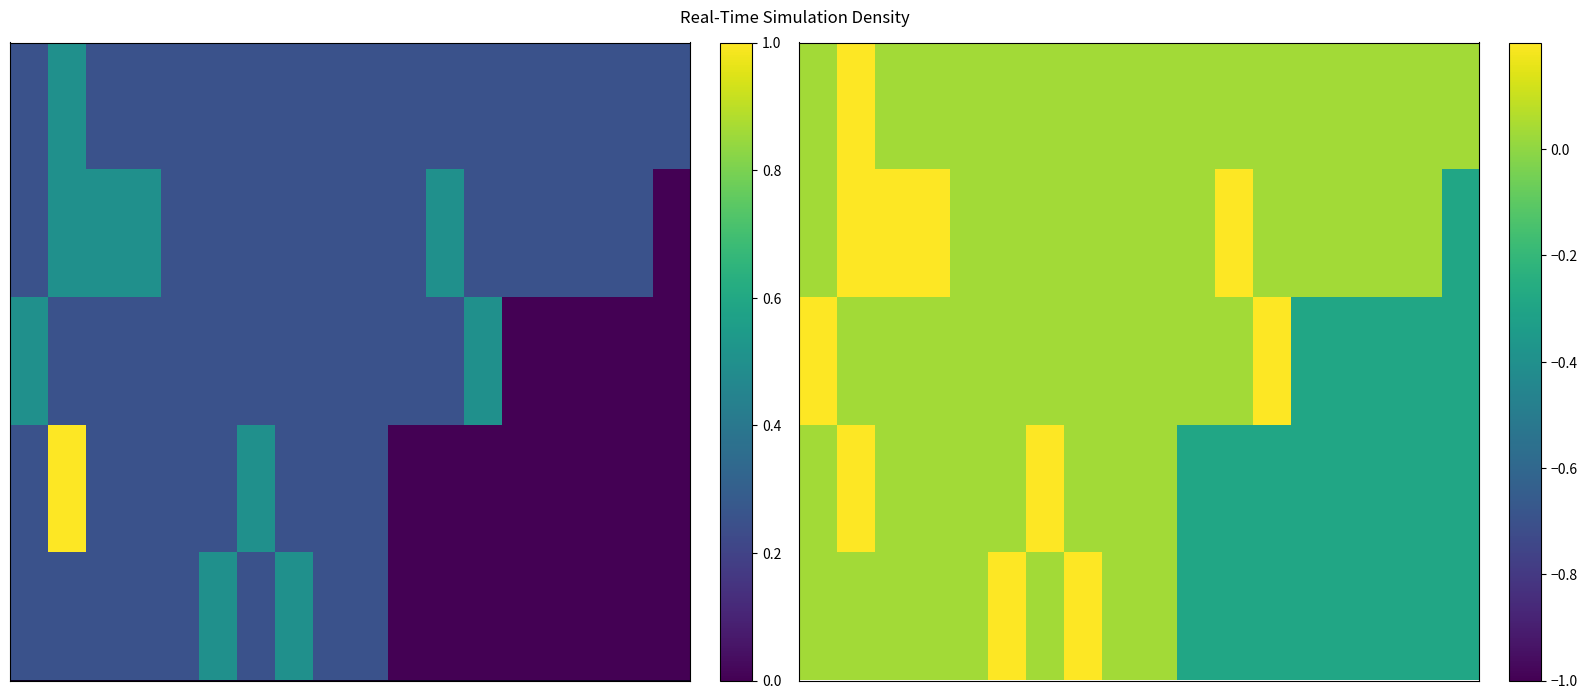

What is the smallest value displayed?

-0.3